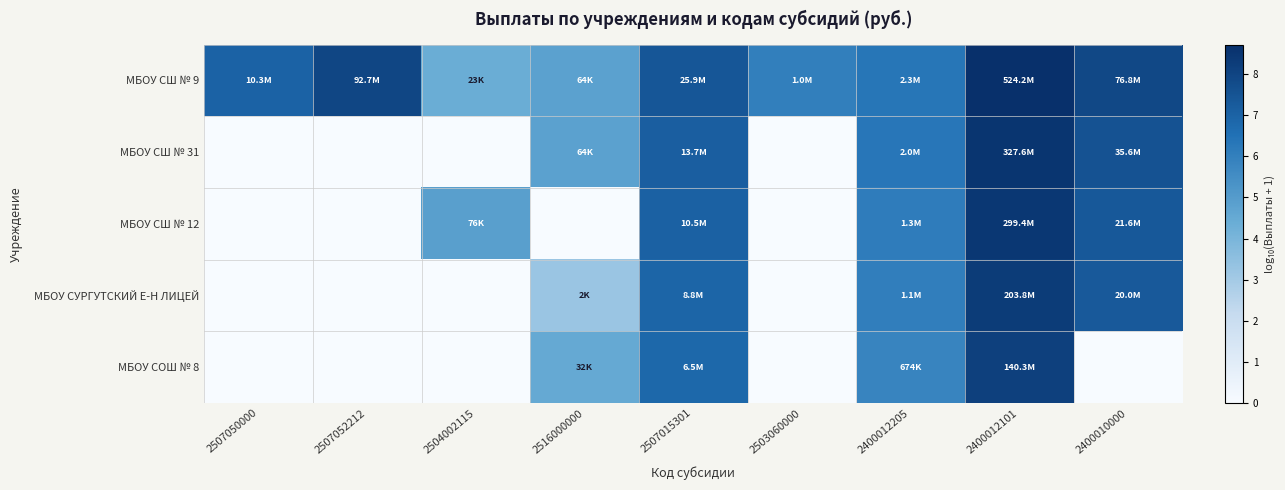

At which category is the sum across all series the highest?

2400012101